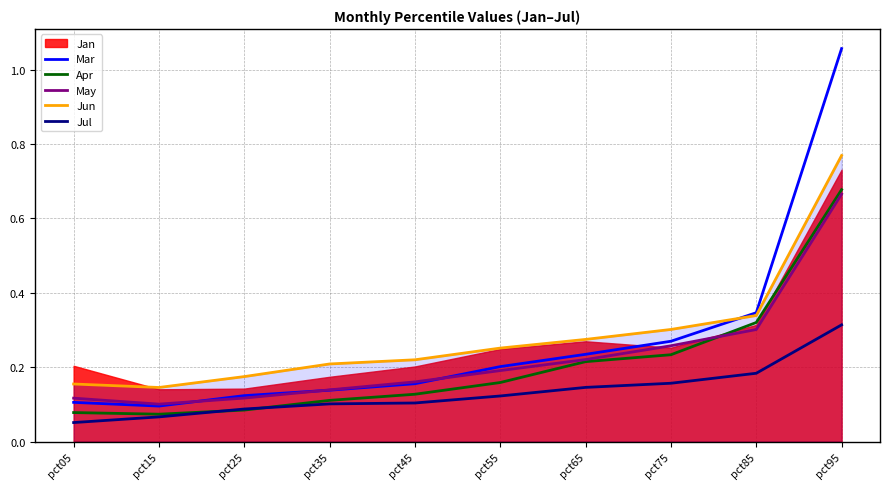

Reading right to left, extract all data points from this chart.

Mar: pct95=1.1	pct85=0.3	pct75=0.3	pct65=0.2	pct55=0.2	pct45=0.2	pct35=0.1	pct25=0.1	pct15=0.1	pct05=0.1
Apr: pct95=0.7	pct85=0.3	pct75=0.2	pct65=0.2	pct55=0.2	pct45=0.1	pct35=0.1	pct25=0.1	pct15=0.1	pct05=0.1
May: pct95=0.7	pct85=0.3	pct75=0.3	pct65=0.2	pct55=0.2	pct45=0.2	pct35=0.1	pct25=0.1	pct15=0.1	pct05=0.1
Jun: pct95=0.8	pct85=0.3	pct75=0.3	pct65=0.3	pct55=0.3	pct45=0.2	pct35=0.2	pct25=0.2	pct15=0.1	pct05=0.2
Jul: pct95=0.3	pct85=0.2	pct75=0.2	pct65=0.1	pct55=0.1	pct45=0.1	pct35=0.1	pct25=0.1	pct15=0.1	pct05=0.1